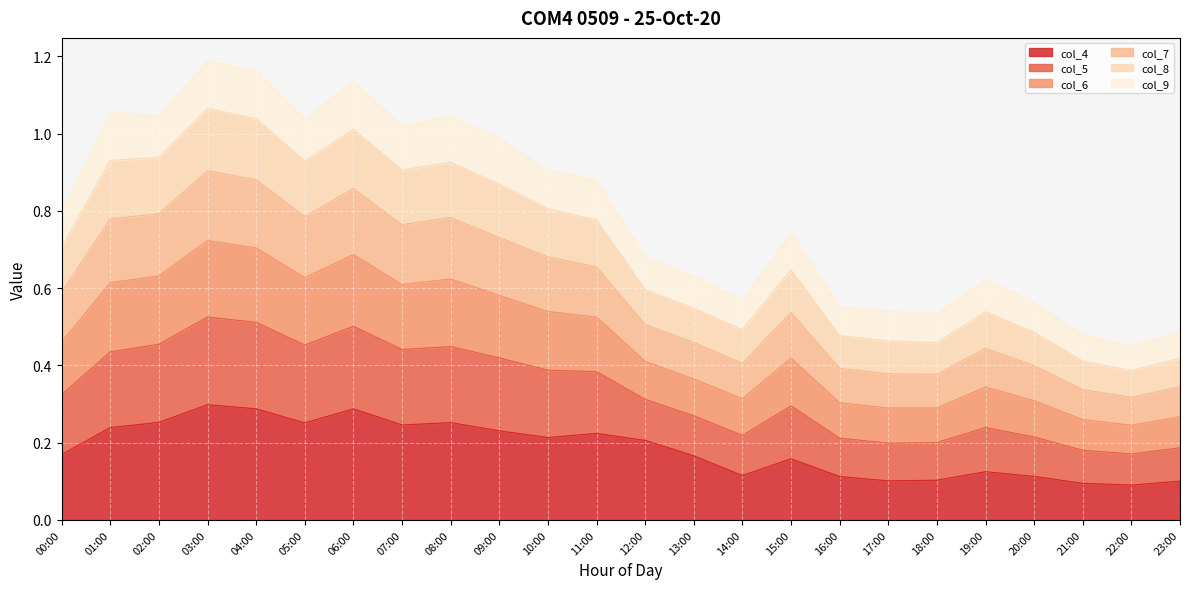

What are all the series names shown in the legend?

col_4, col_5, col_6, col_7, col_8, col_9